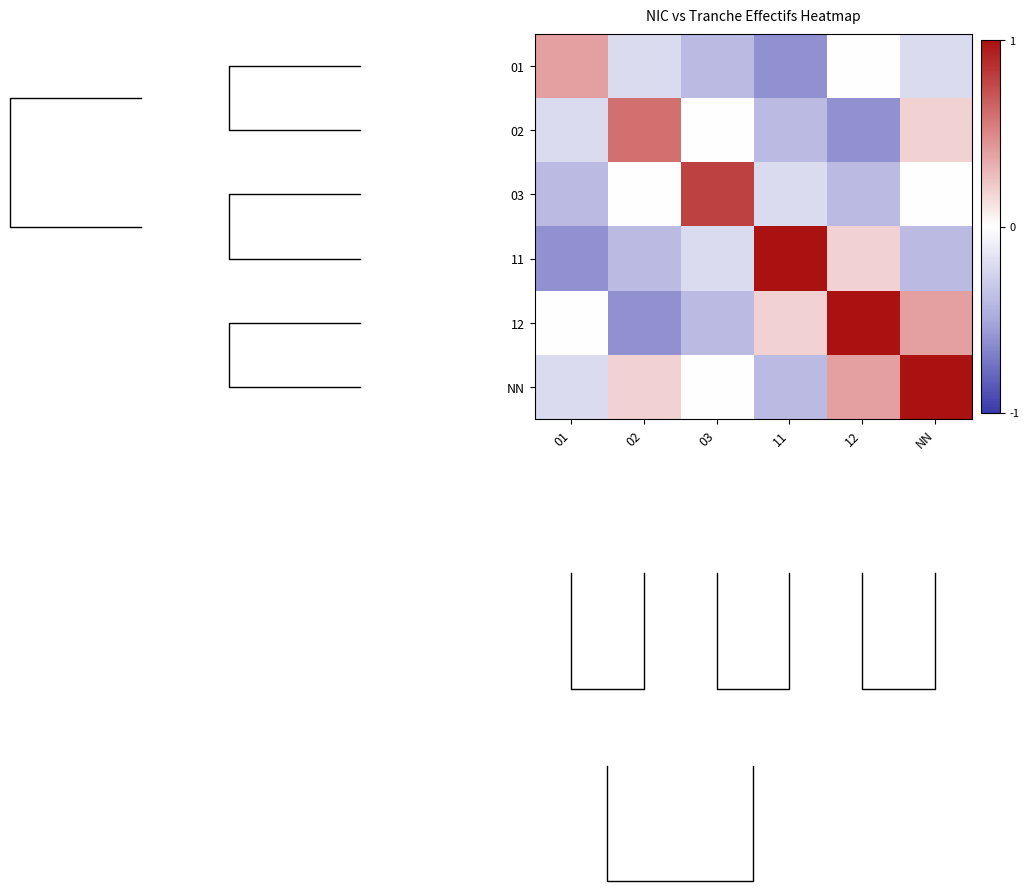

What is the sum of the 01 values at 02 and 03?

-0.6